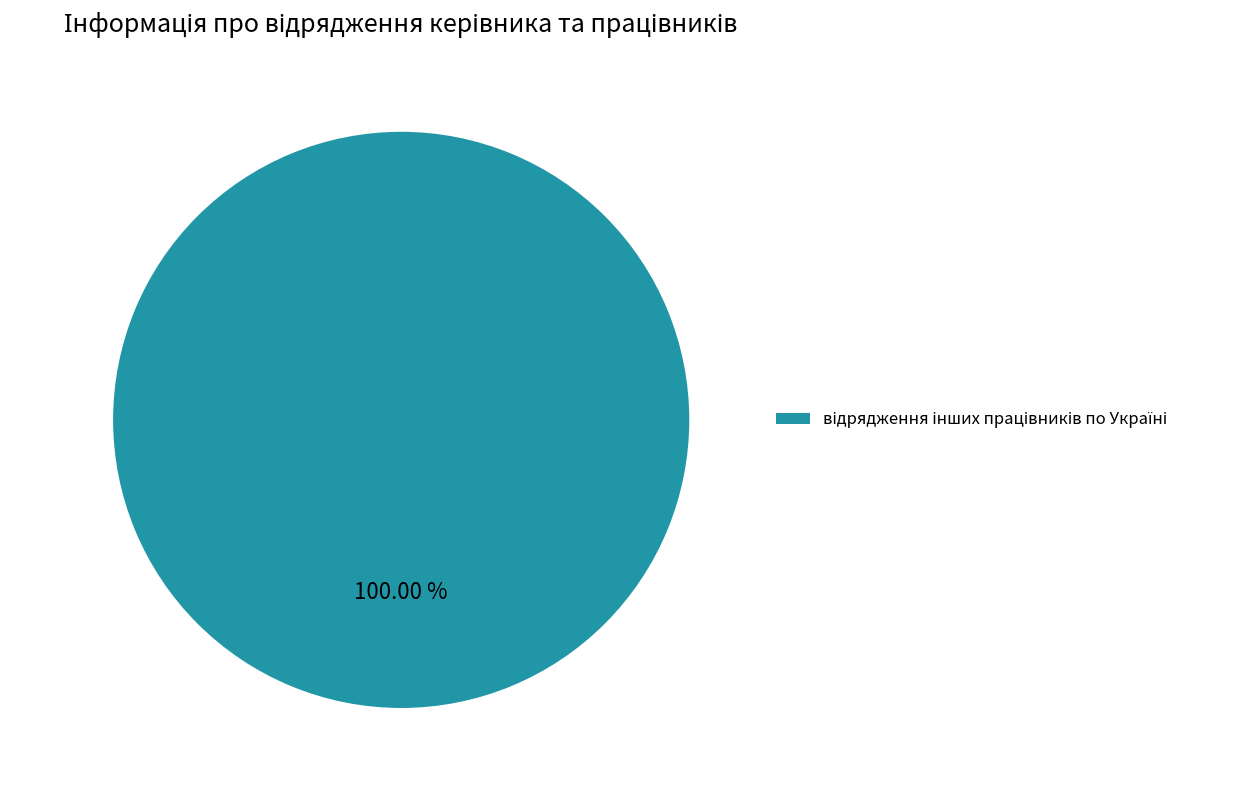

Is there any slice that represents more than half of the pie?

Yes